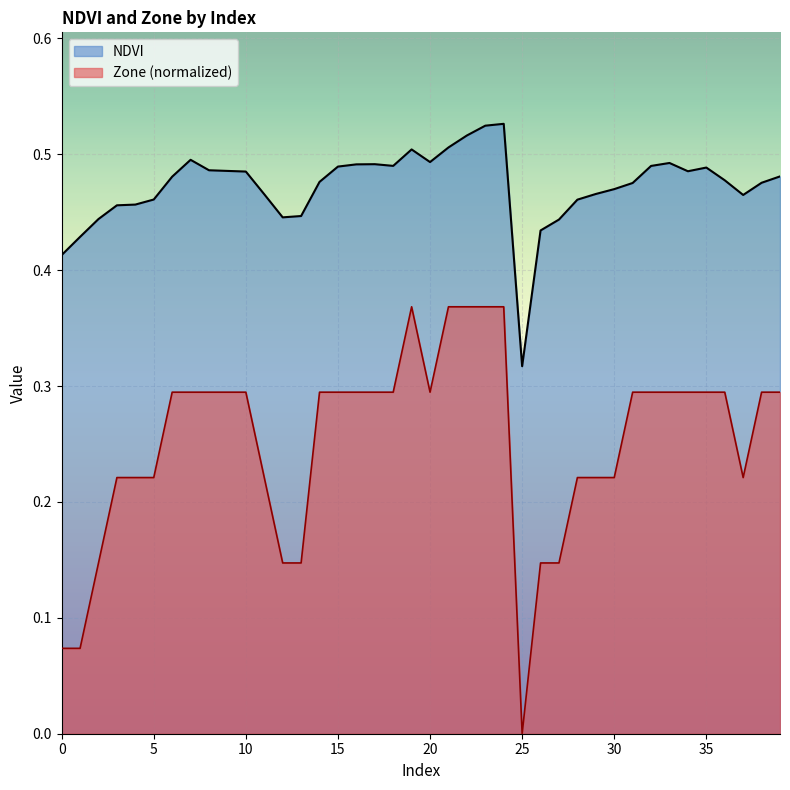

True or false: Zone and NDVI intersect in this chart.

False